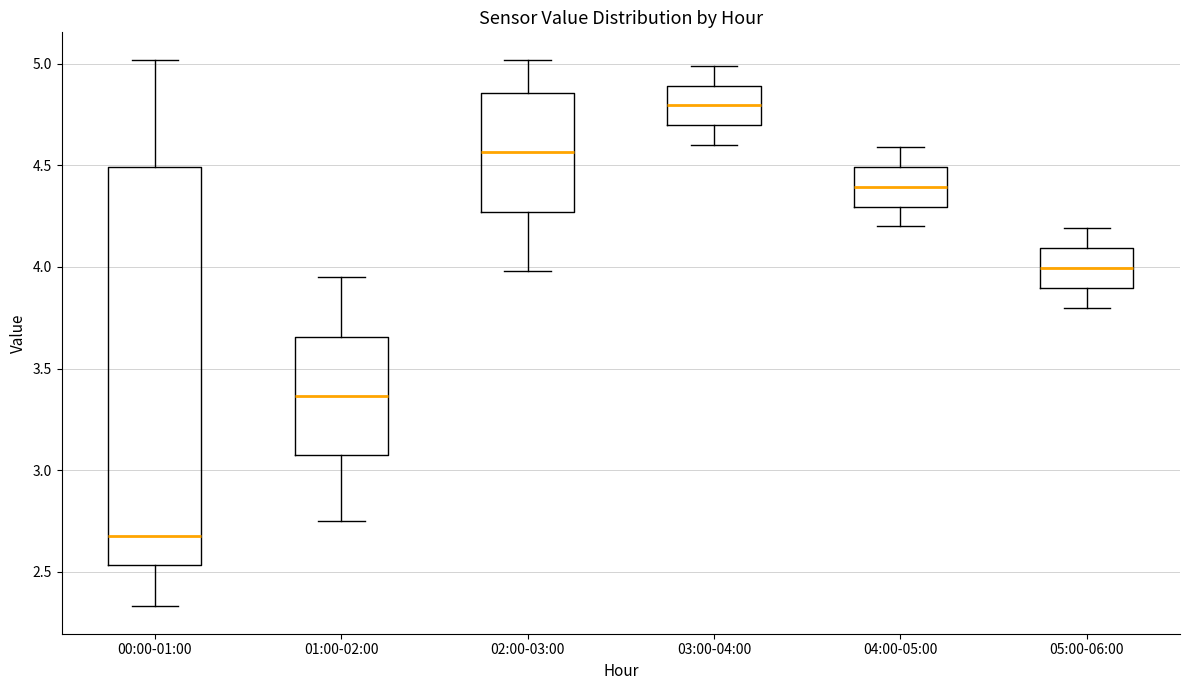

Which box has the lowest median line?

00:00-01:00